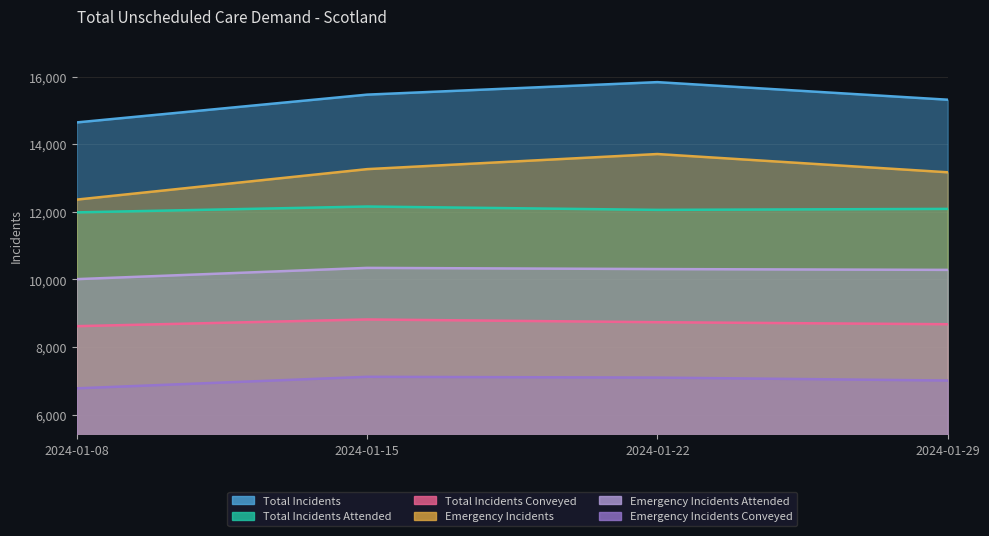

At which label is Total Incidents Attended closest to 12071?

2024-01-22